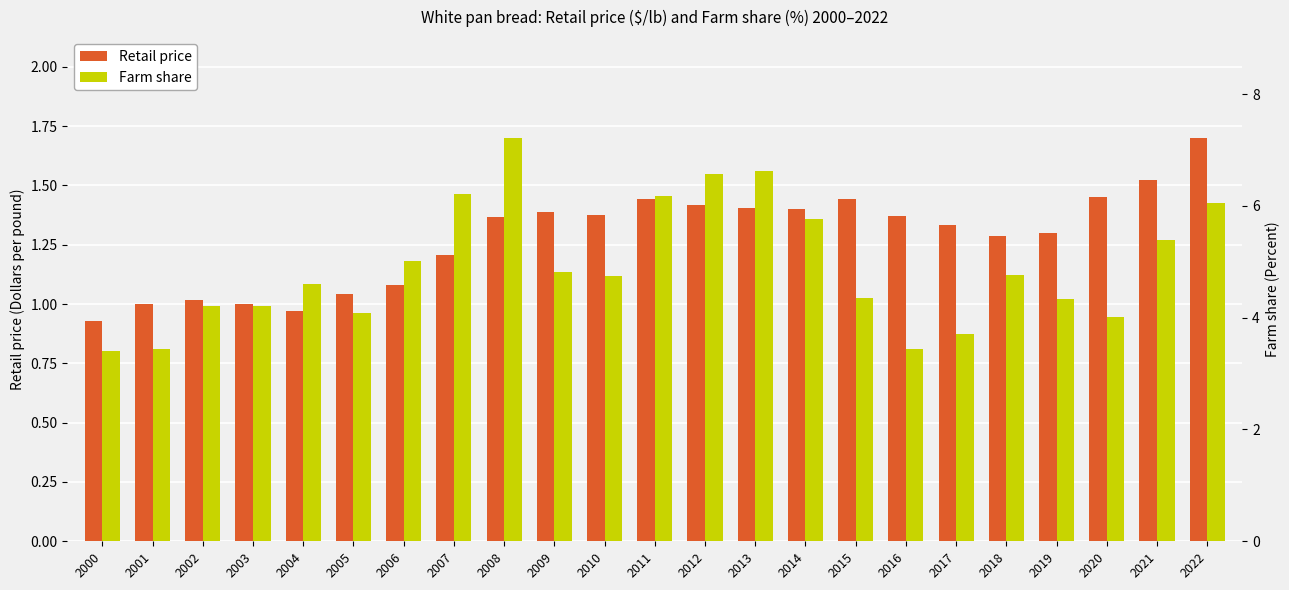

What are all the series names shown in the legend?

Retail price, Farm share